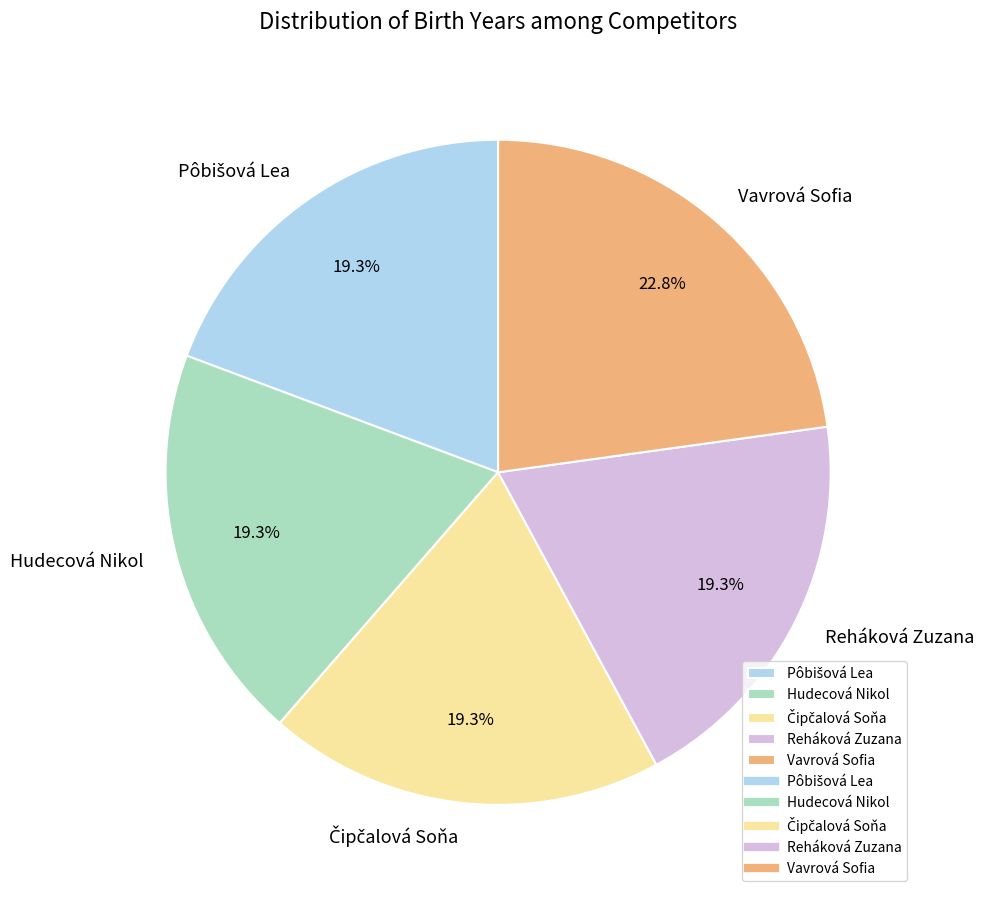

Combined, do Reháková Zuzana and Vavrová Sofia account for over 50%?

No